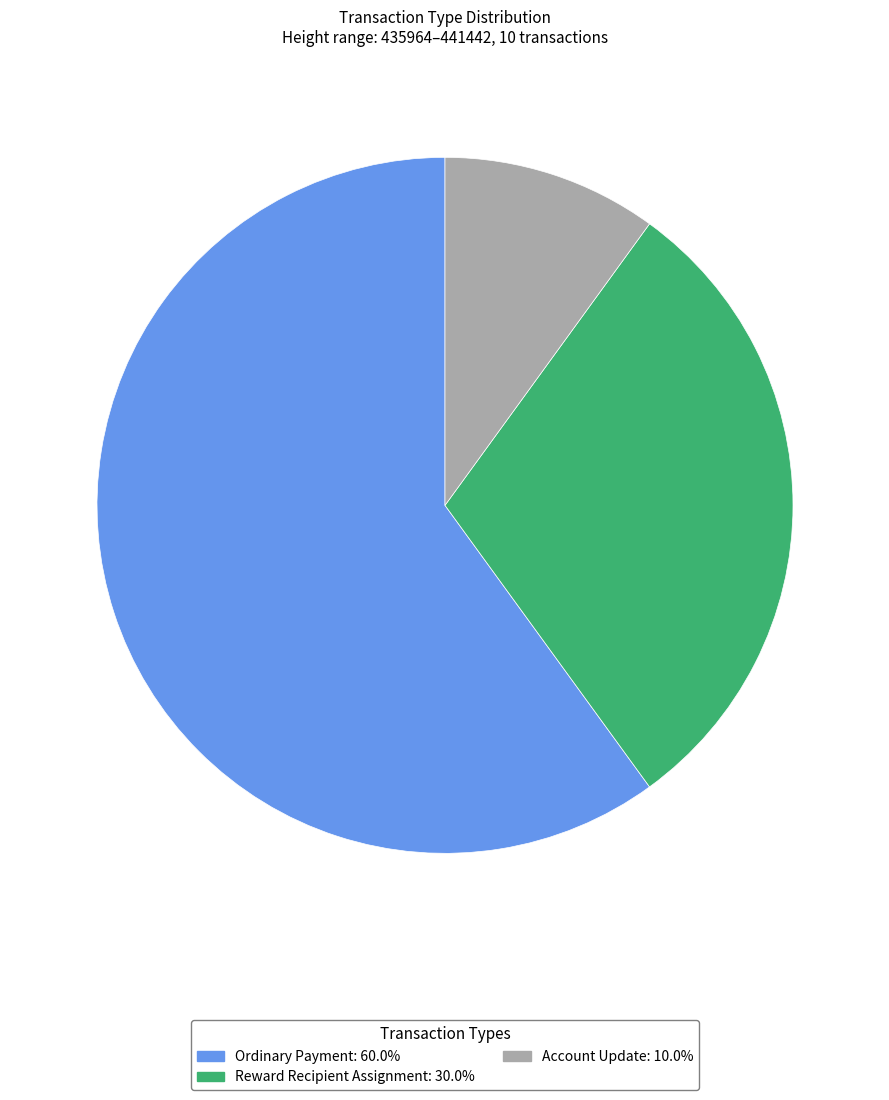

How many segments does this pie chart have?

3